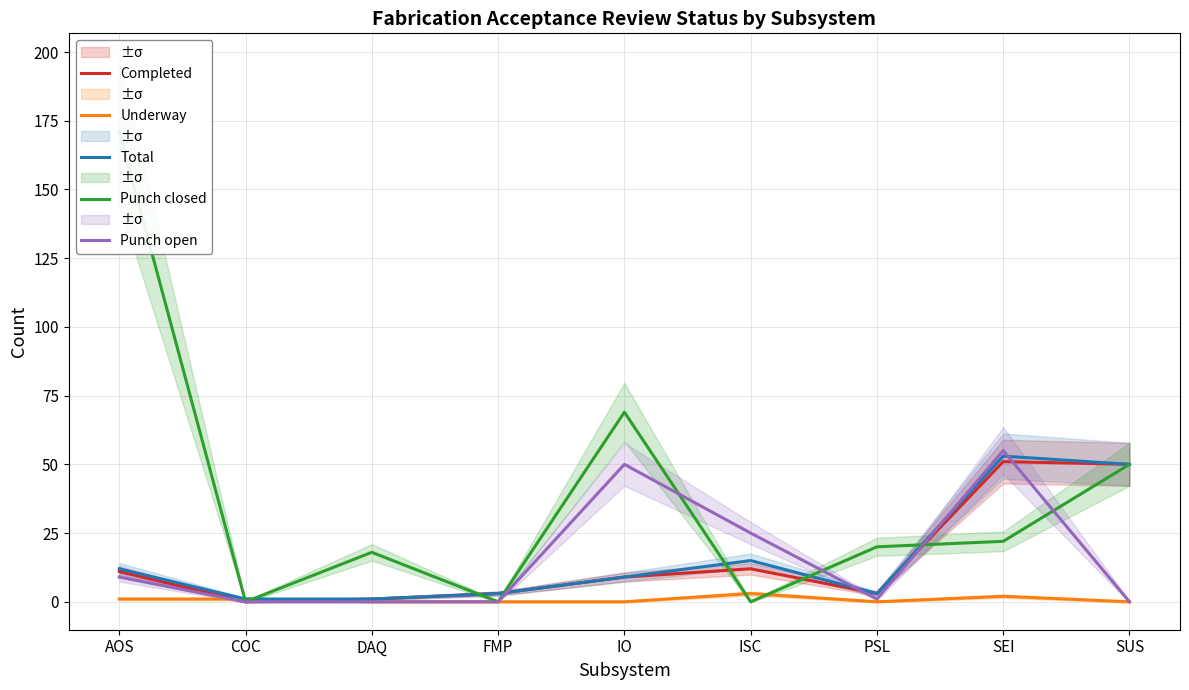

Where do Punch open and Completed first cross each other?

FMP and IO